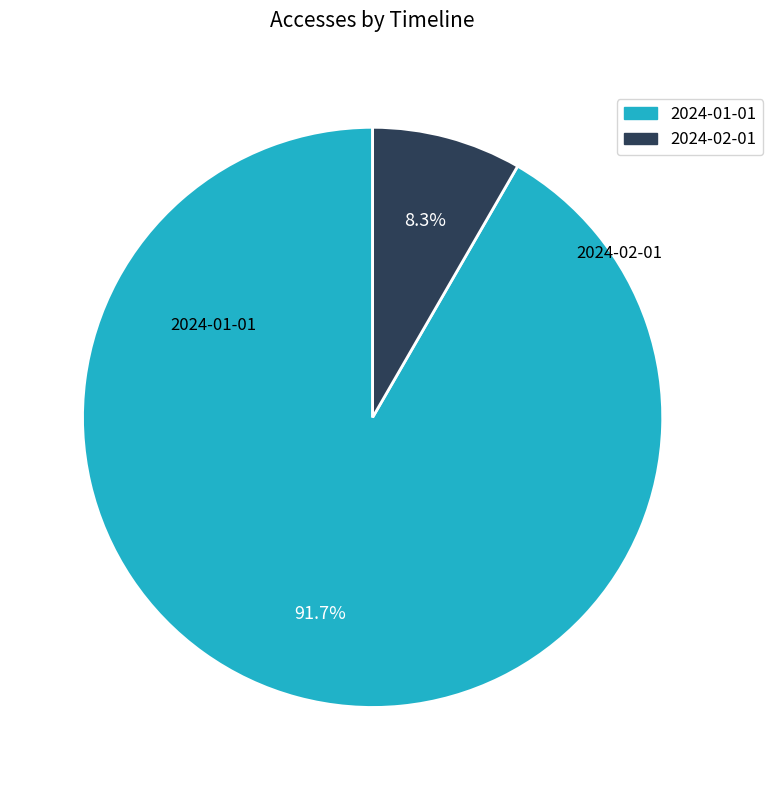

Which slice is the smallest?

2024-02-01